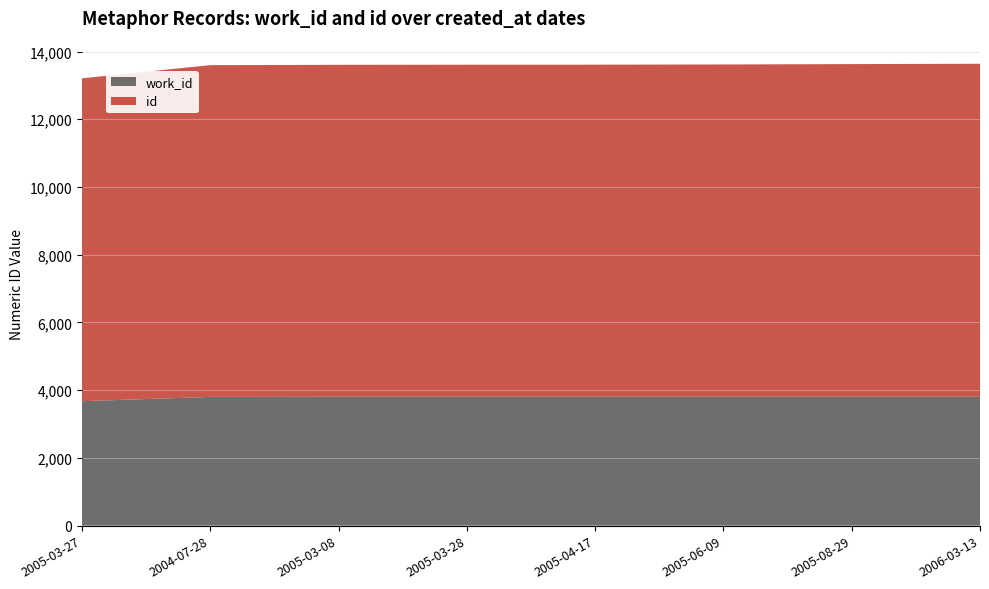

Reading left to right, what are all the values shown in this chart?

work_id: 3675	3802	3806	3807	3806	3806	3806	3806
id: 9535	9797	9803	9804	9807	9813	9824	9834